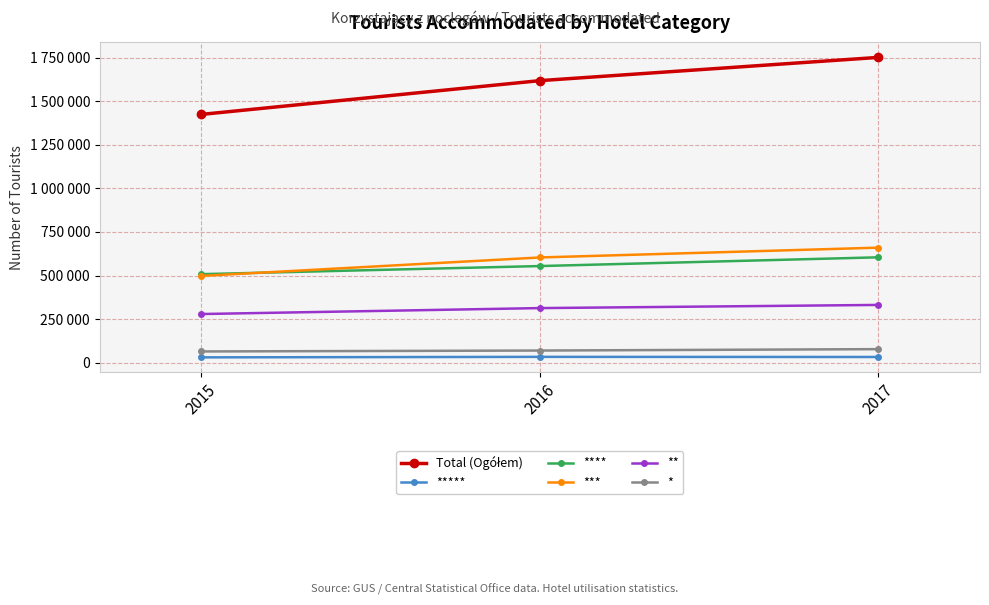

Read the **** value at 2017, to the nearest 10.

604490